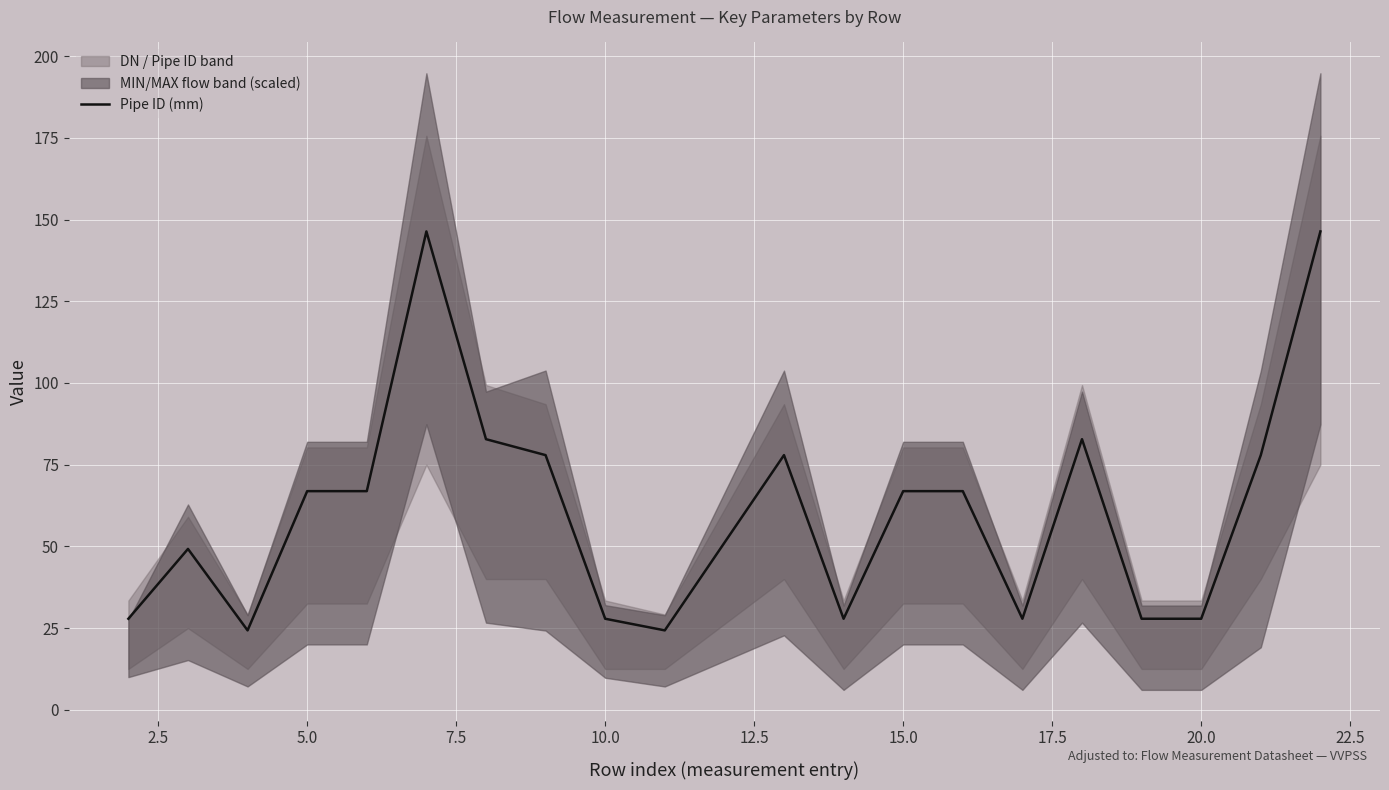

Is it true that Pipe ID (mm) equals 45.0 at 15.0?

False